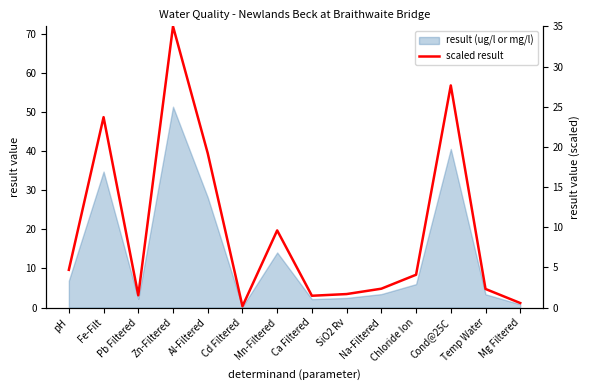

Rank the categories by value from highest to lowest.

Zn-Filtered, Cond@25C, Fe-Filt, Al-Filtered, Mn-Filtered, pH, Chloride Ion, Na-Filtered, Temp Water, SiO2 Rv, Pb Filtered, Ca Filtered, Mg Filtered, Cd Filtered